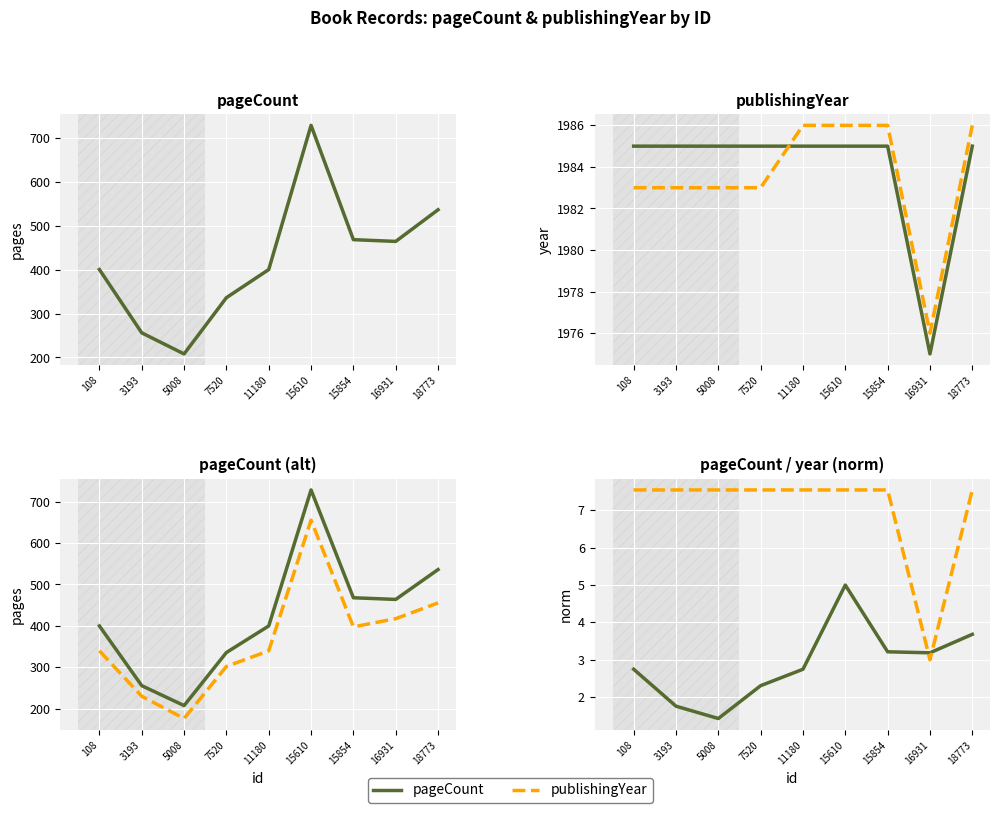

Rank the categories by pageCount (norm) value from lowest to highest.

5008, 3193, 7520, 108, 11180, 16931, 15854, 18773, 15610